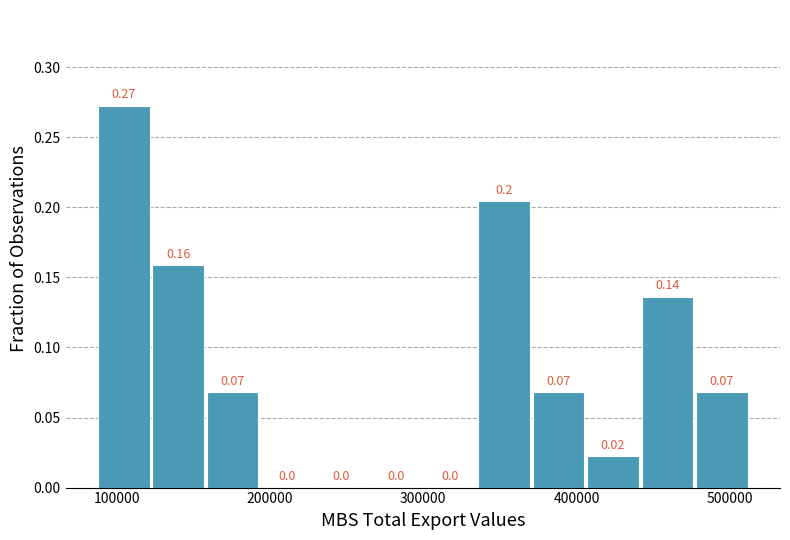

Read against the x-axis, roughly where is the centre of the tallest bar?

100000